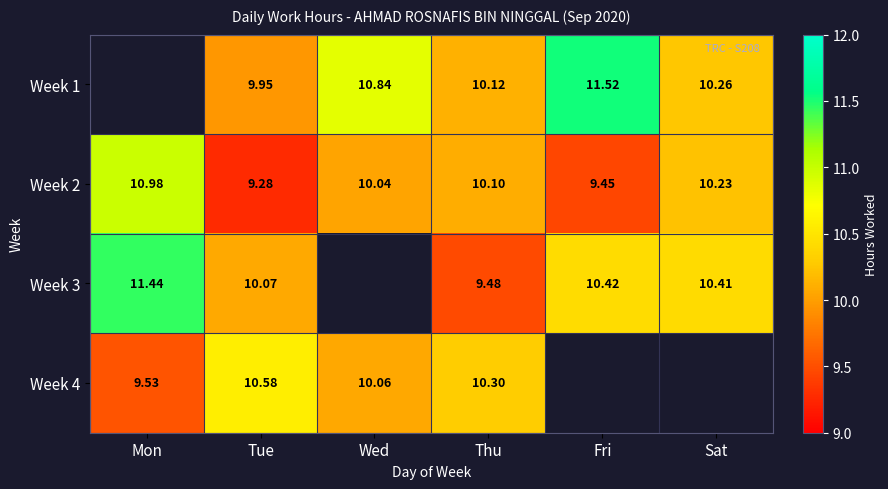

At which category is the sum across all series the highest?

Thu